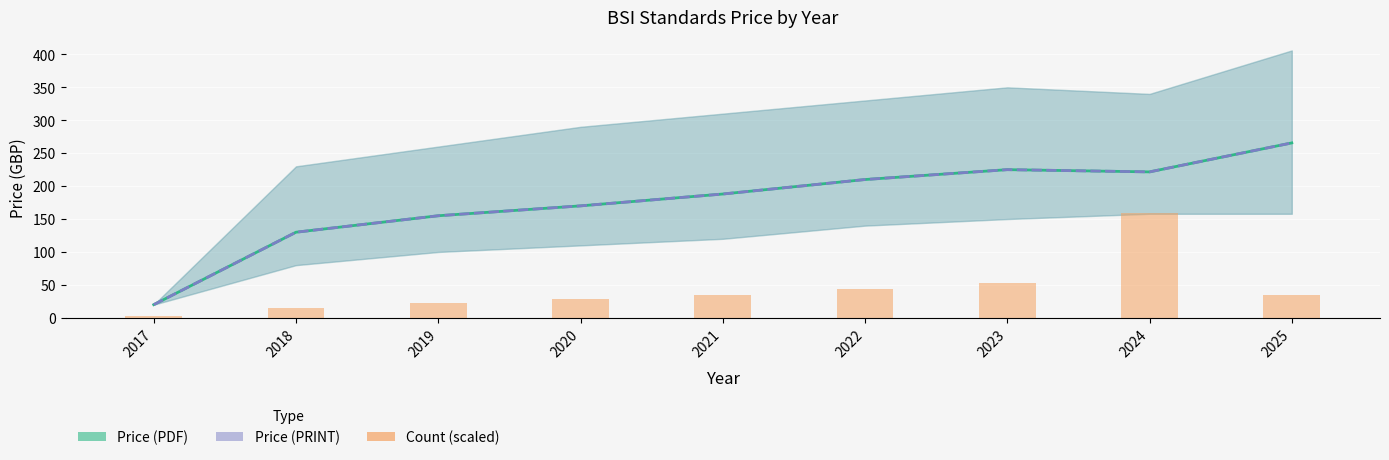

Which series changed the most between 2018 and 2023?

Avg Price (PDF)